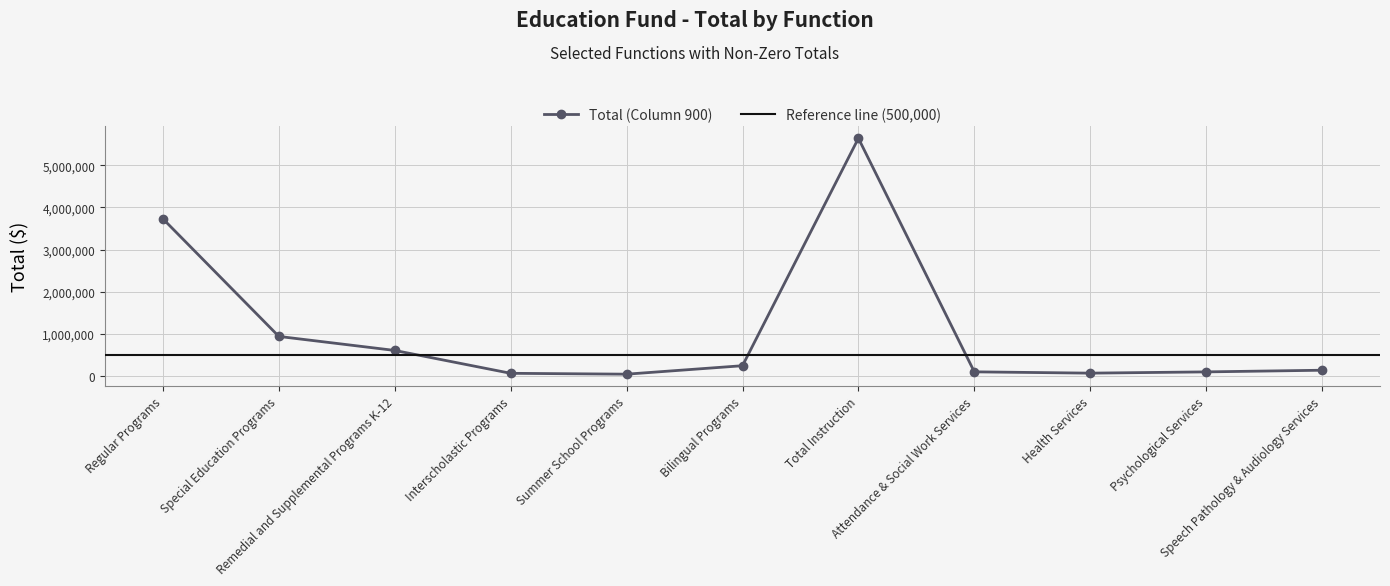

The value at Speech Pathology & Audiology Services is 97627. True or false?

False